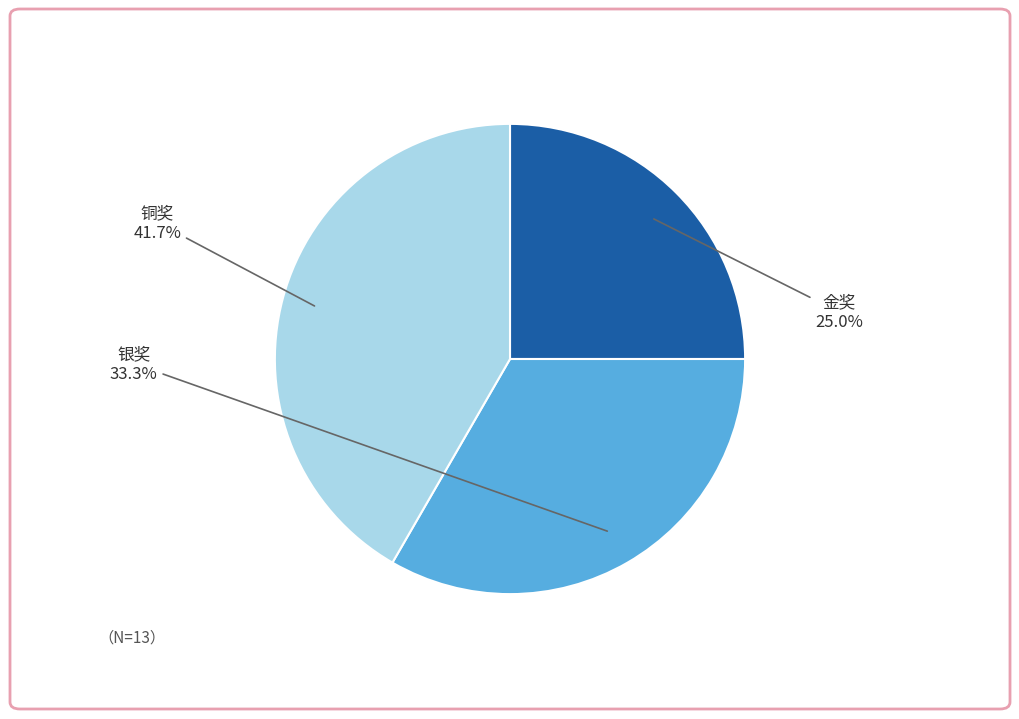

Does any single category account for the majority?

No